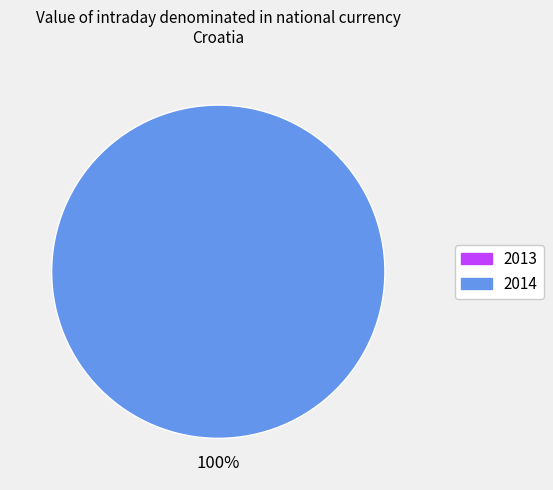

Combined, what portion of the pie is 2013 and 2014?

100.0%